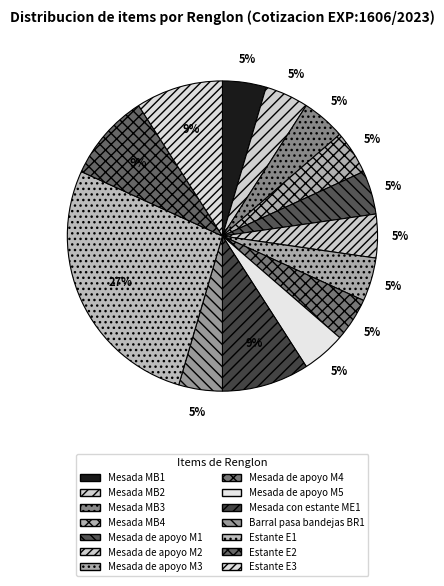

True or false: Mesada MB4 accounts for 5% of the total.

True